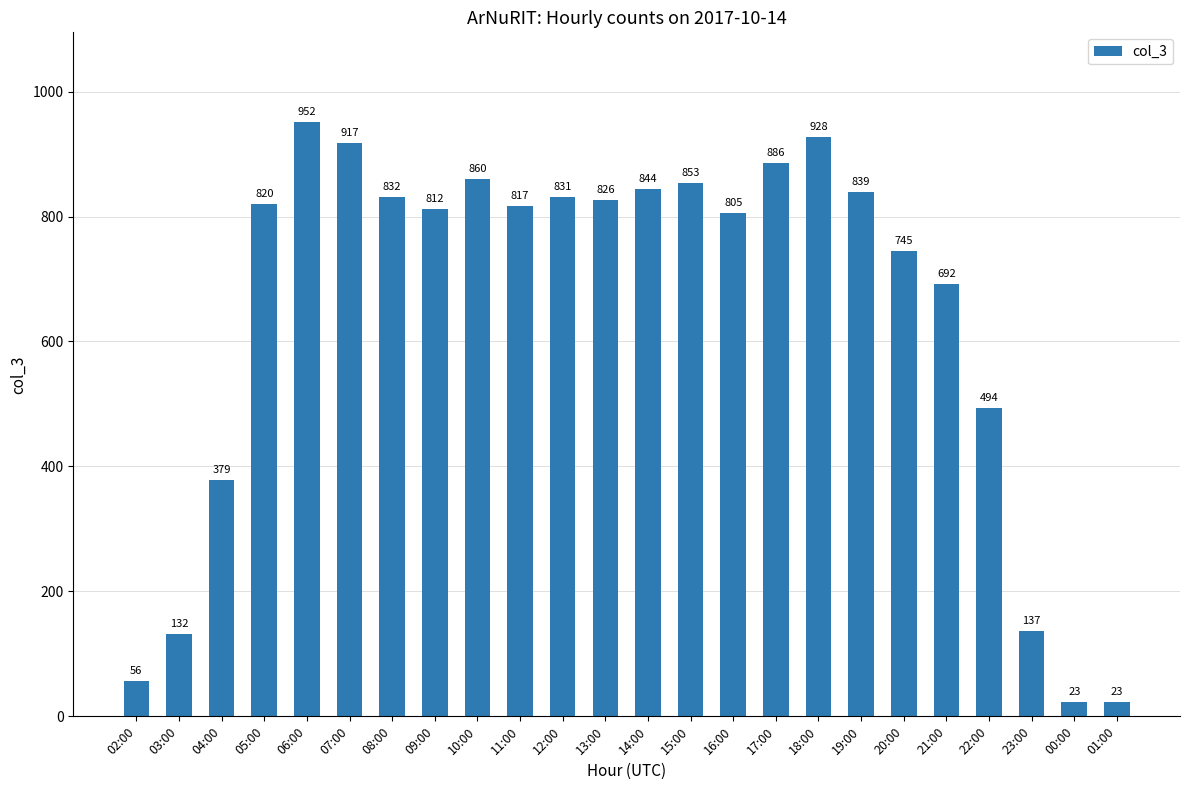

What is the maximum value shown in the chart?

952